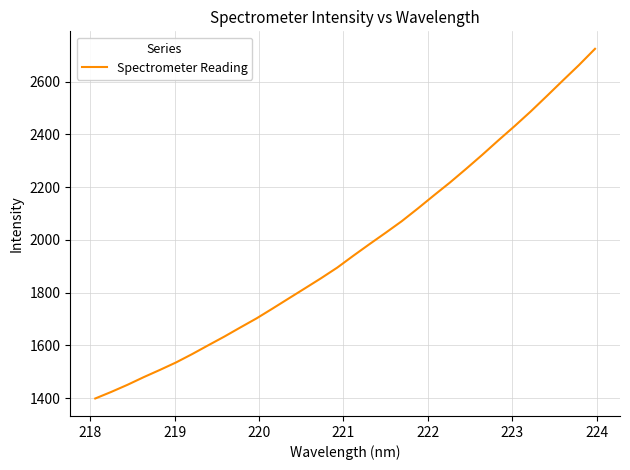

What is the difference between the maximum and minimum values?

1326.4